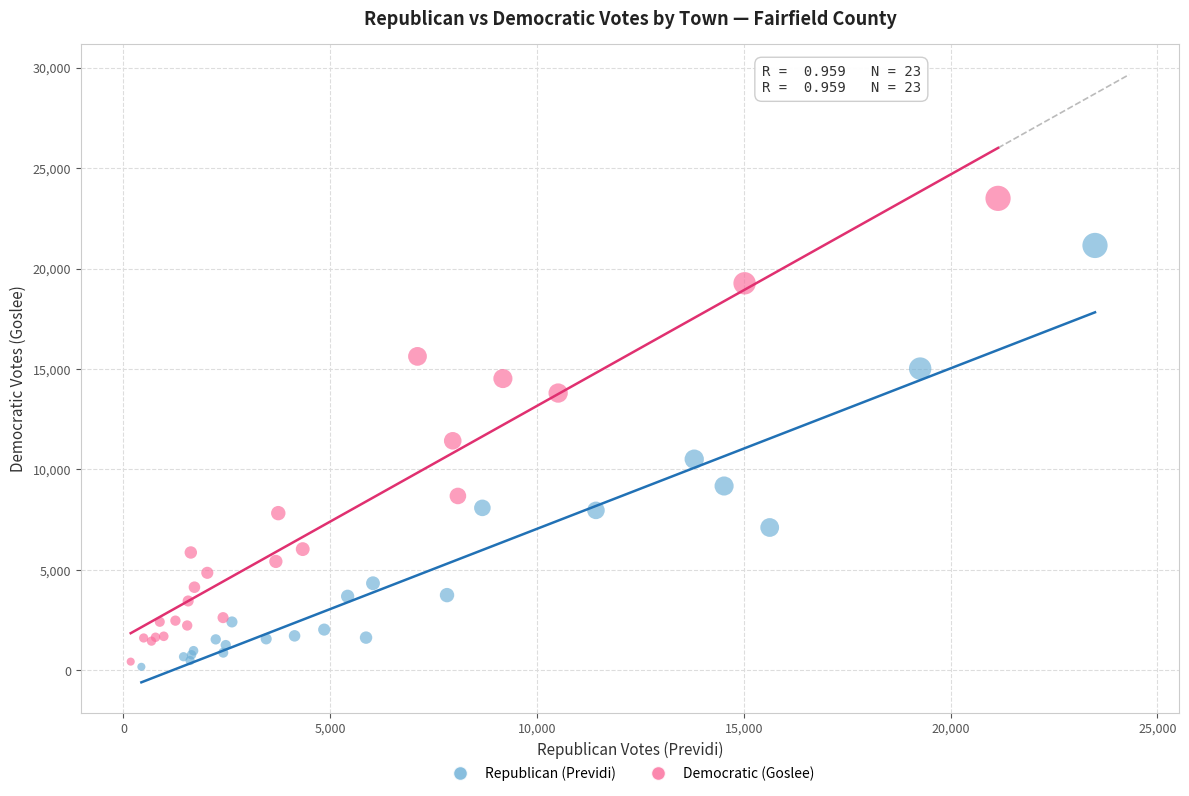

Which series has the largest Y range (max minus min)?

Democratic (Goslee)